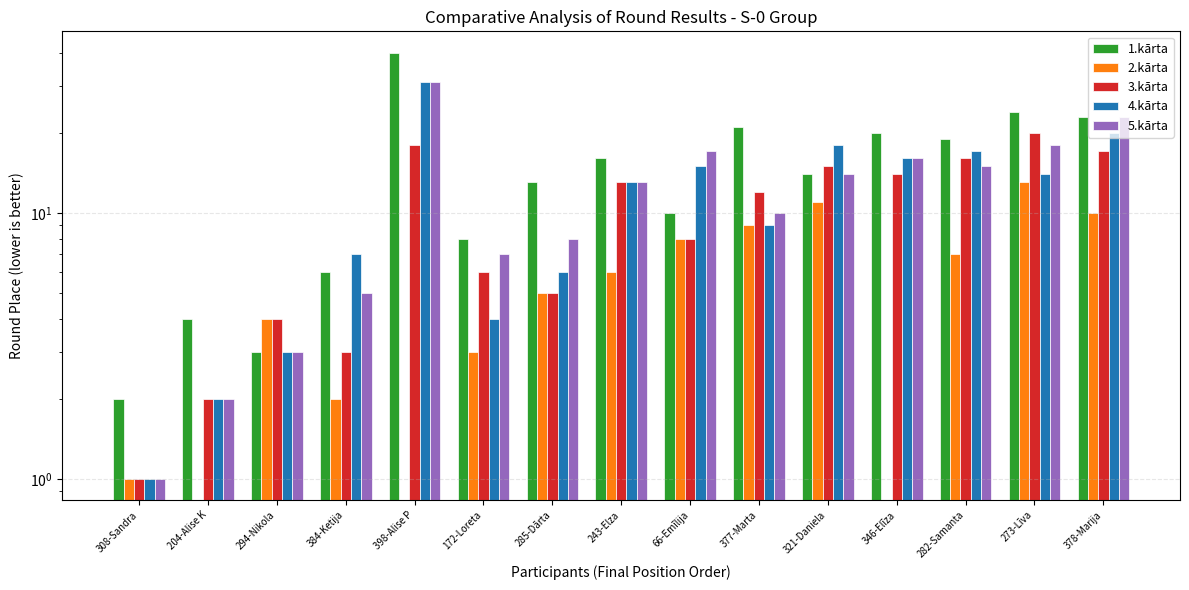

Is the value of 2.kārta at 378-Marija greater than the value of 5.kārta at 294-Nikola?

Yes